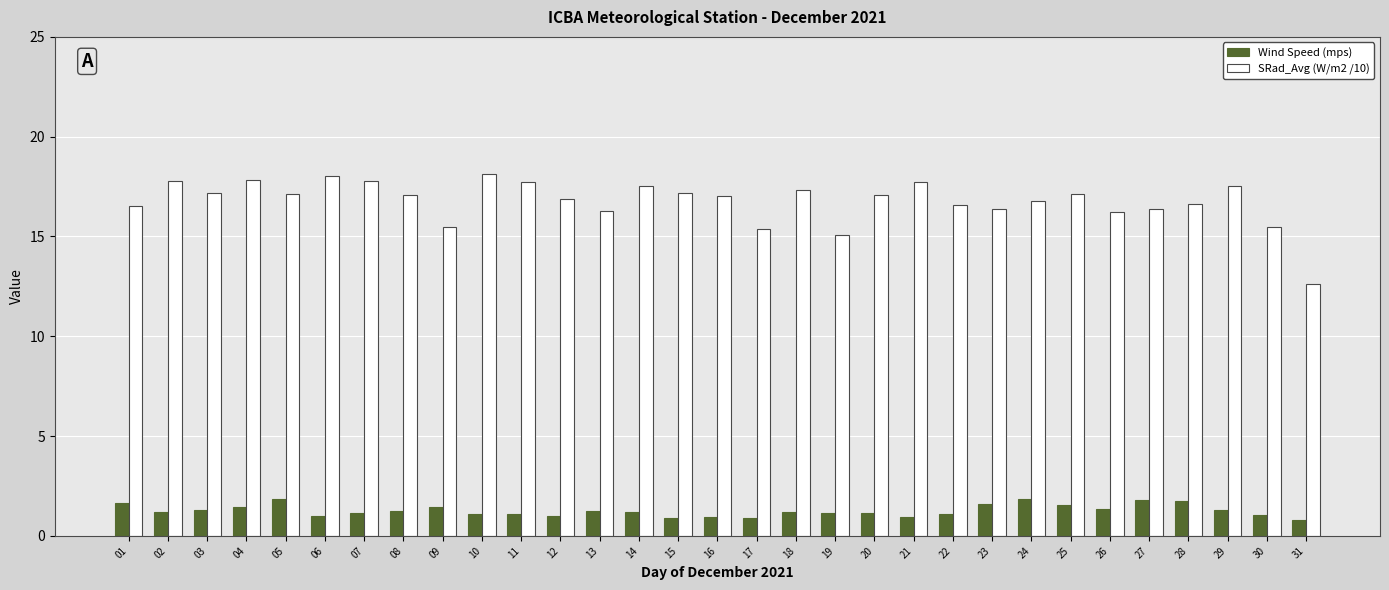

True or false: Wind Speed (mps) has a value of 1.8 at 12.

False